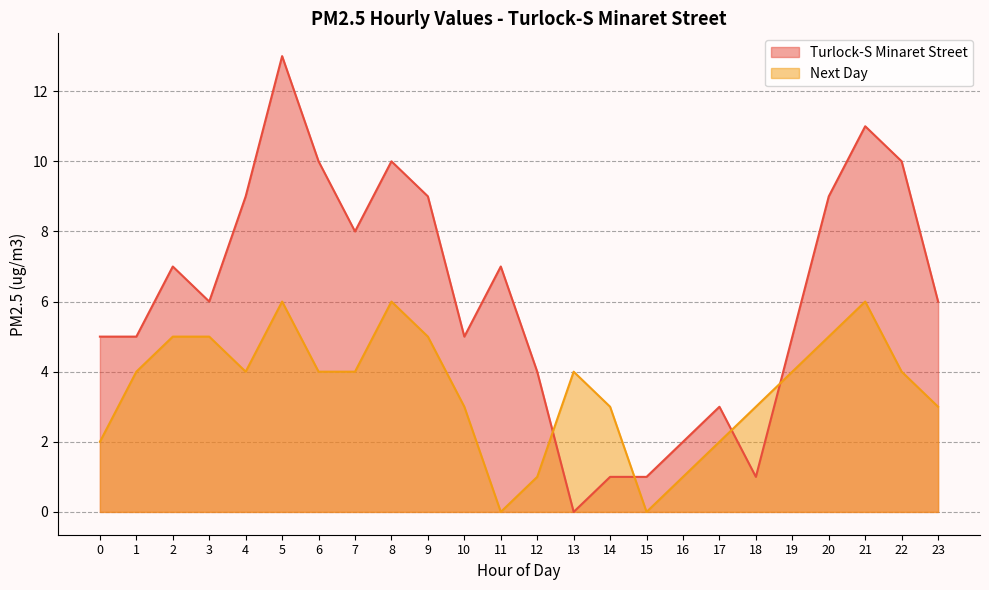

Which category has the highest value across all series?

5